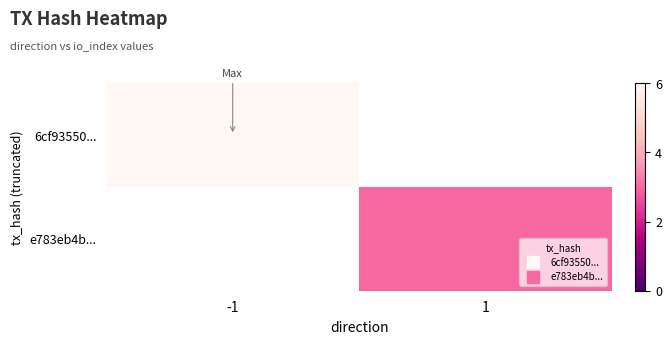

List the series in order of their peak value, highest first.

6cf93550..., e783eb4b...